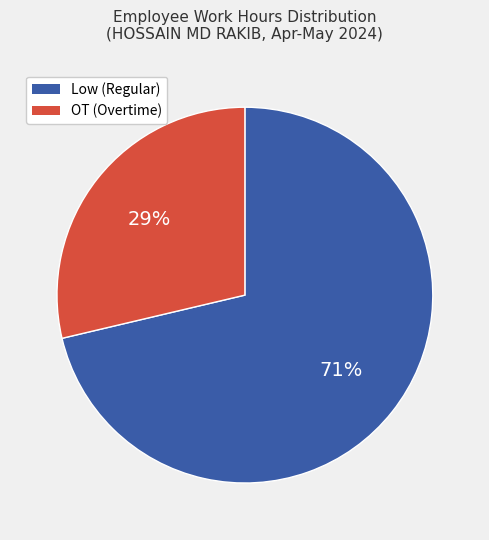

To the nearest percent, what portion does Low represent?

71%